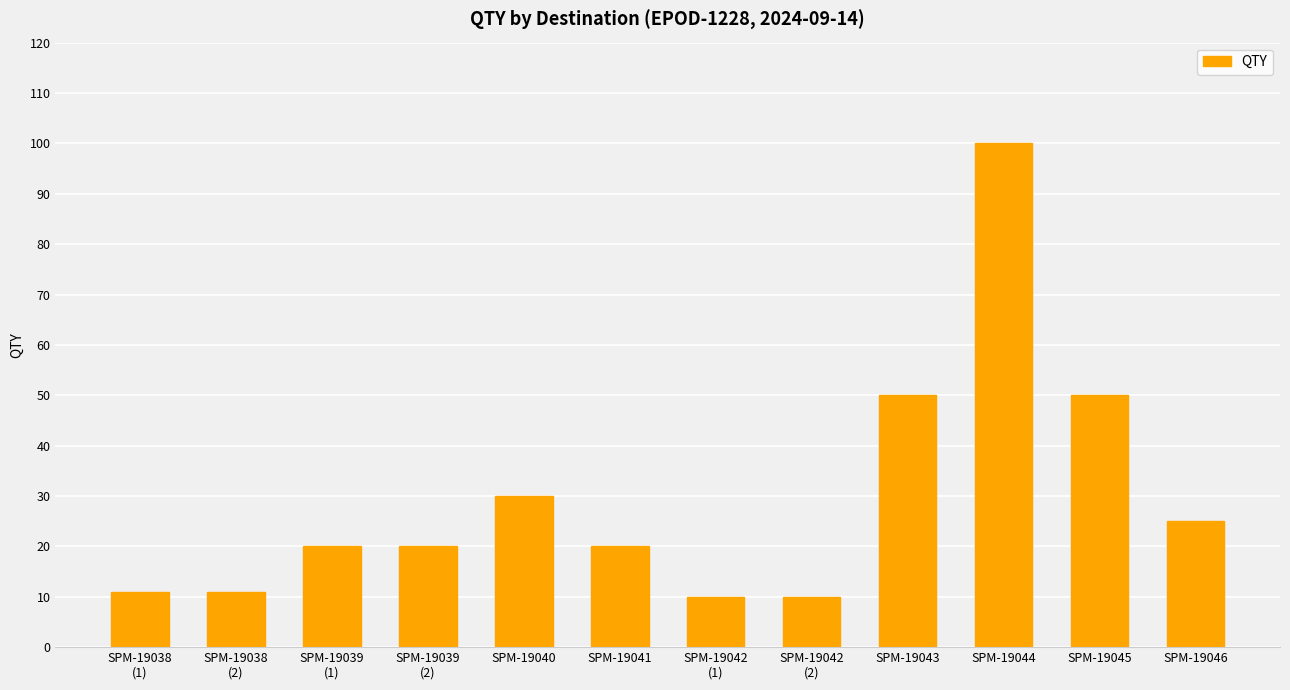

What is the difference between the second highest and second lowest values?

40